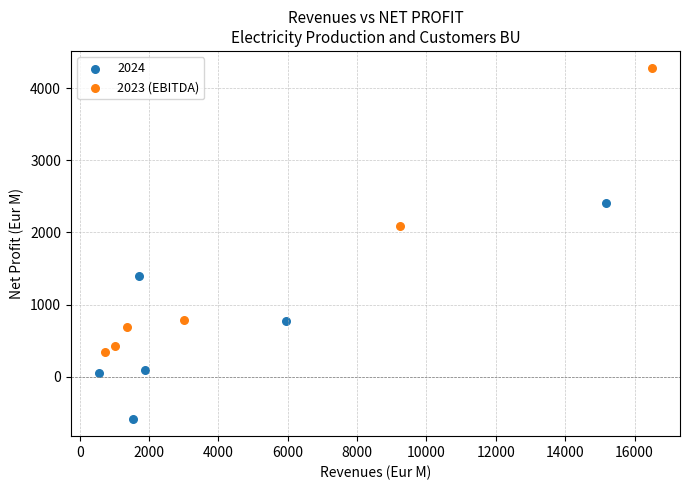

Which series has the largest Y range (max minus min)?

2023 (EBITDA)